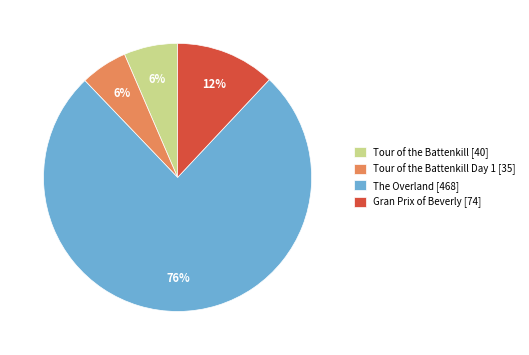

Combined, do The Overland [468] and Tour of the Battenkill [40] account for over 50%?

Yes